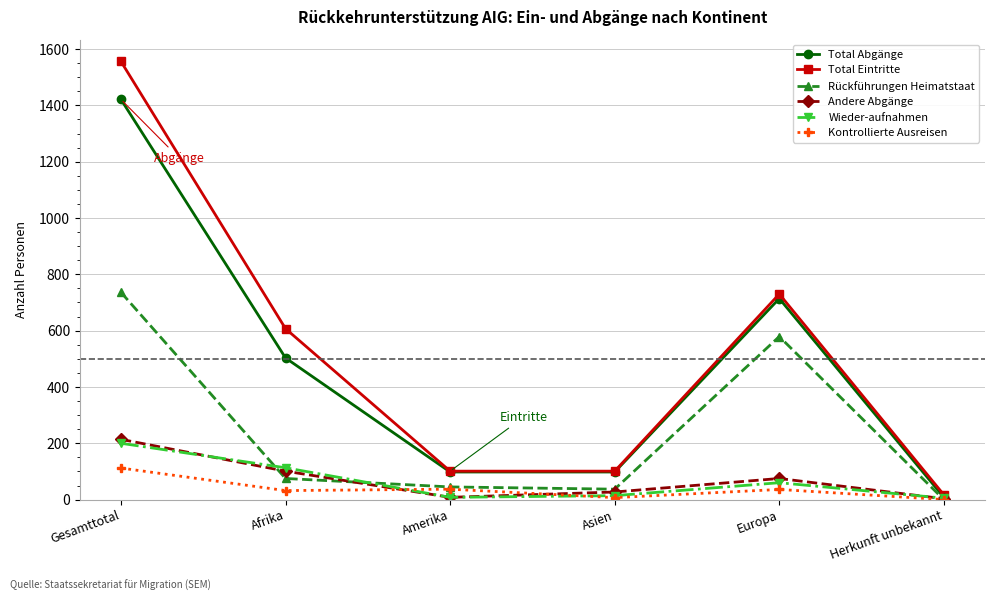

At which label is Rückführungen Heimatstaat closest to 368?

Europa